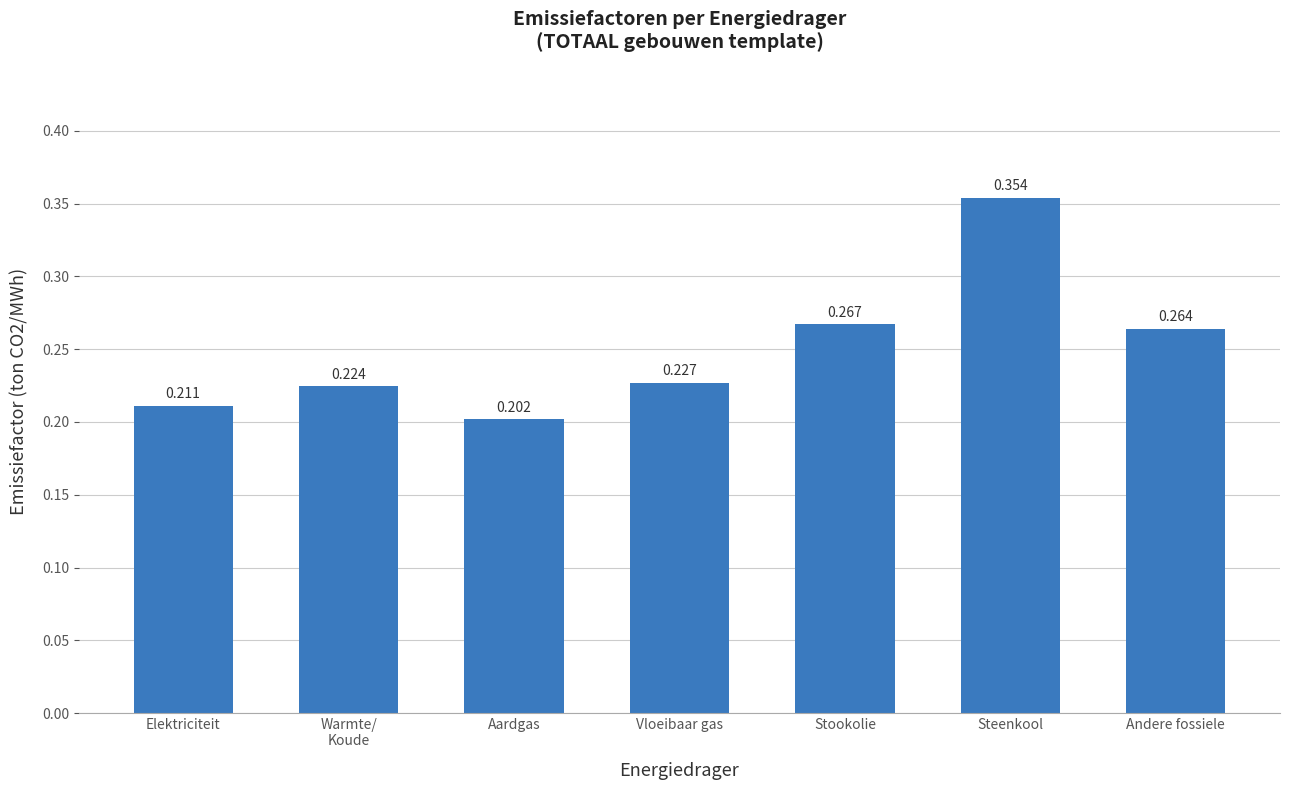

At which category does the chart reach its minimum across all series?

Aardgas